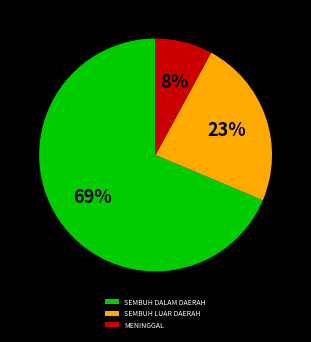

To the nearest percent, what is the difference between the largest and smallest slice percentages?

61%